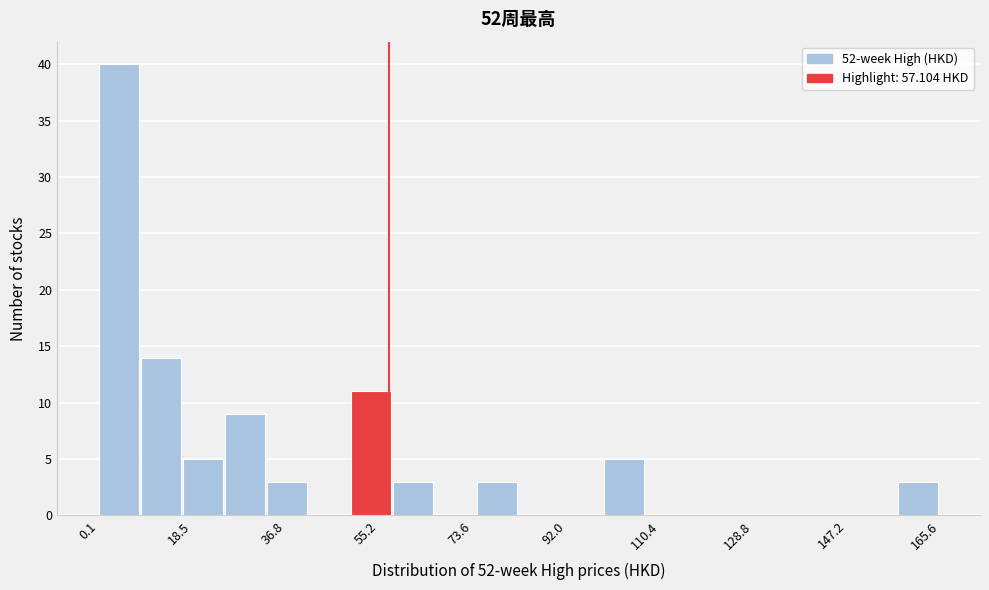

What is the height of the bar covering 24 to 34 on the x-axis? Neither the bar edges nor the heights are printed on the chart, so give them approximately, as read against the axes.

9